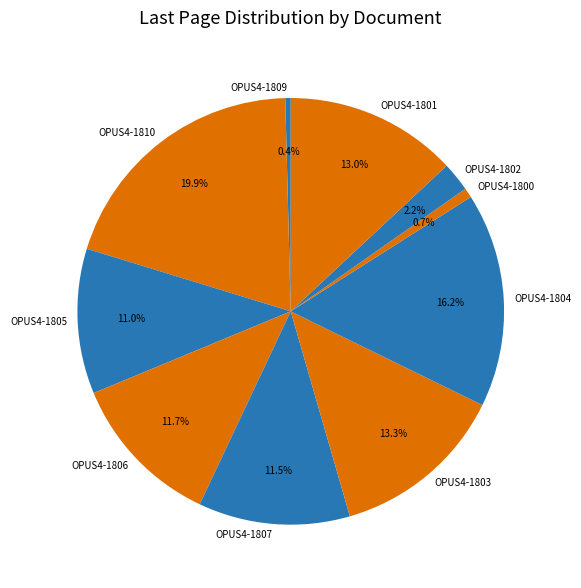

Which slice is the largest?

OPUS4-1810